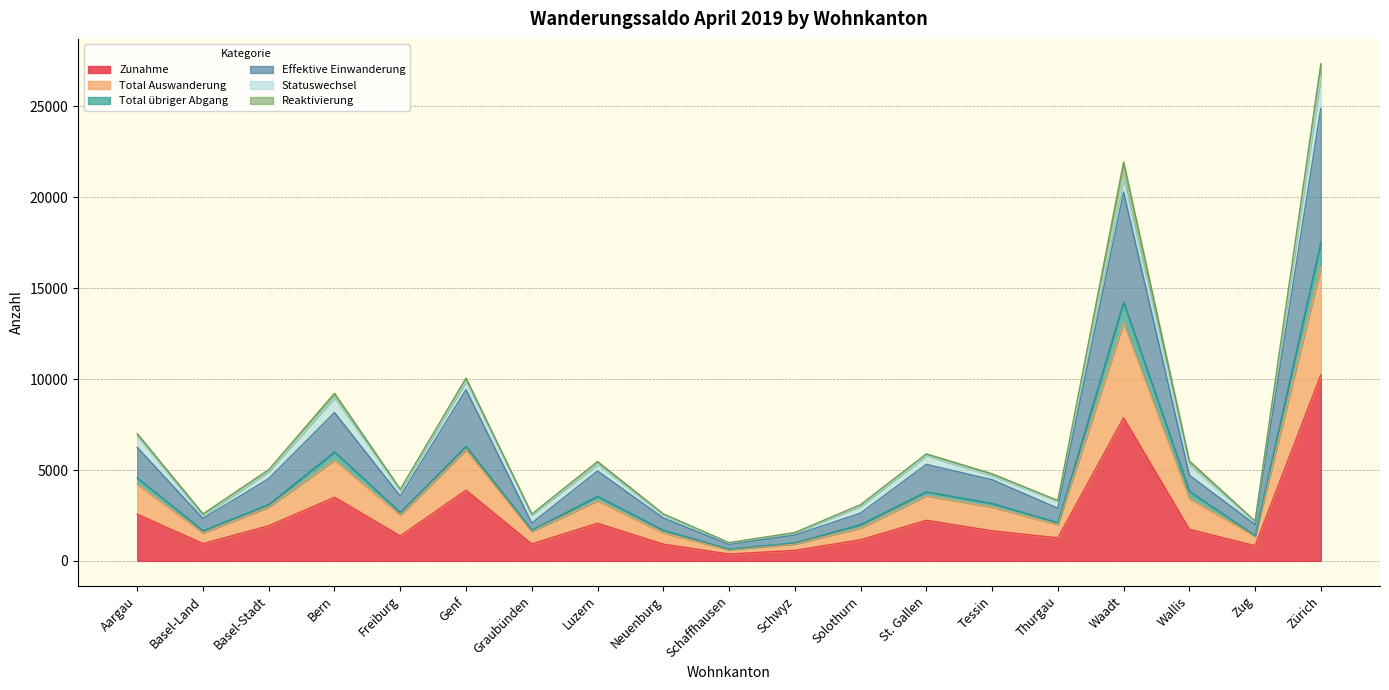

What are all the series names shown in the legend?

Zunahme, Total Auswanderung, Total übriger Abgang, Effektive Einwanderung, Statuswechsel, Reaktivierung